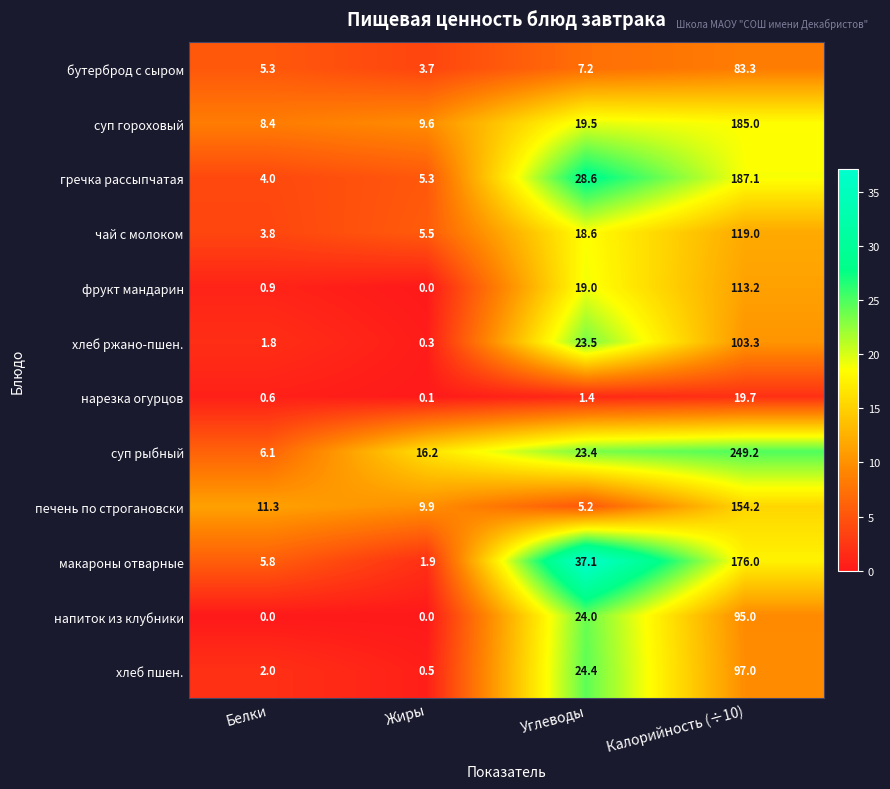

Rank the categories by нарезка огурцов value from highest to lowest.

Калорийность (÷10), Углеводы, Белки, Жиры